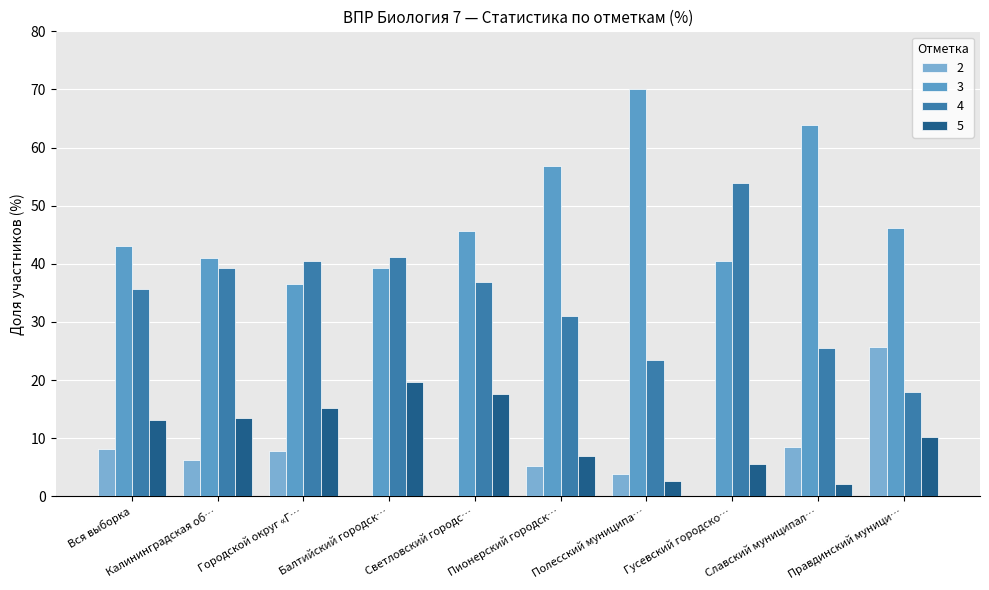

How many groups of bars are there?

10